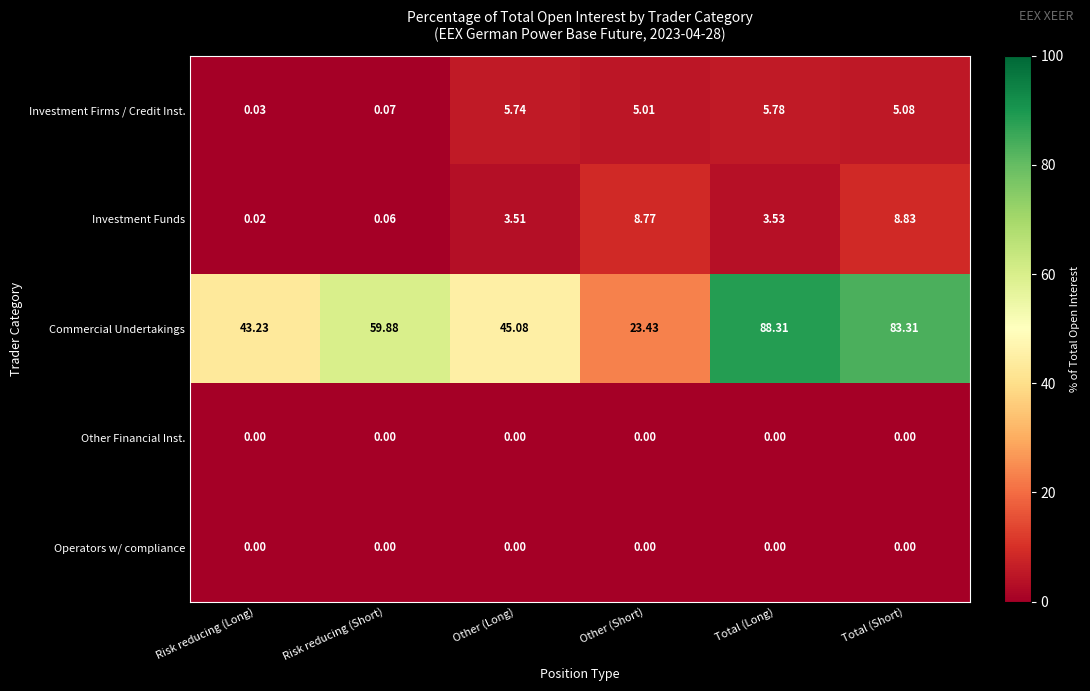

At which category is the sum across all series the highest?

Total (Long)